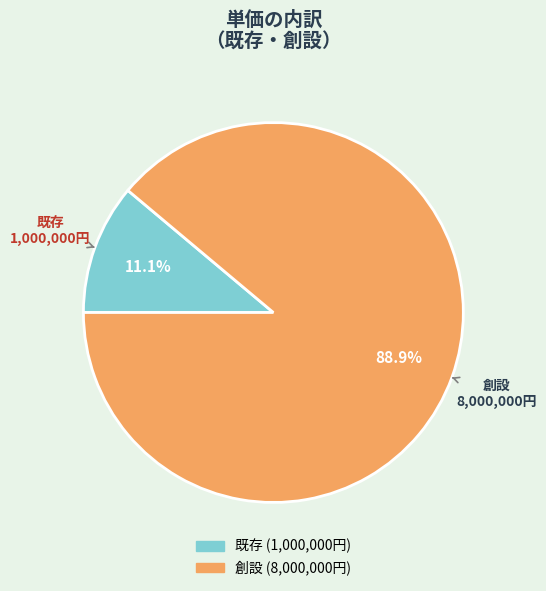

What percentage is NOT represented by 既存?

88.9%